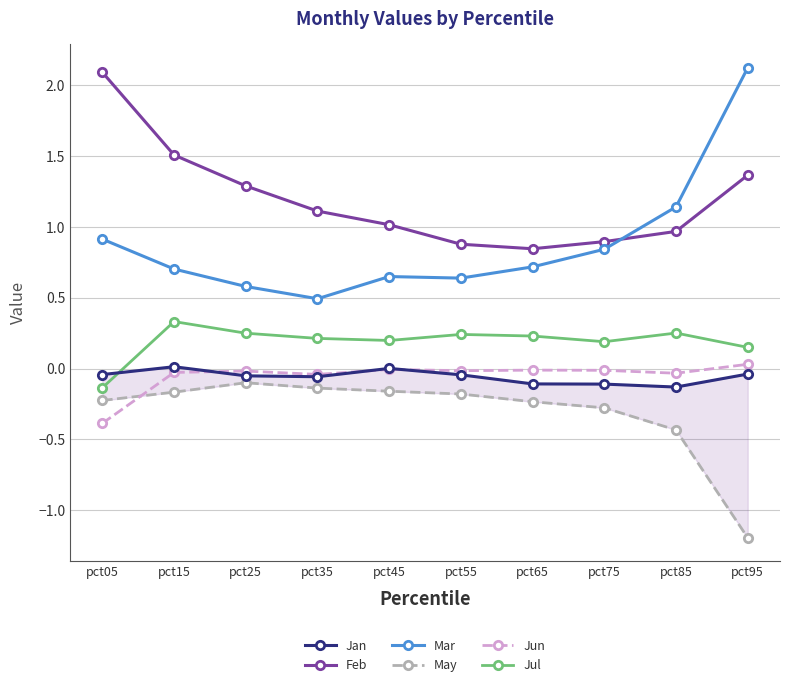

At which label does Mar reach its peak?

pct95